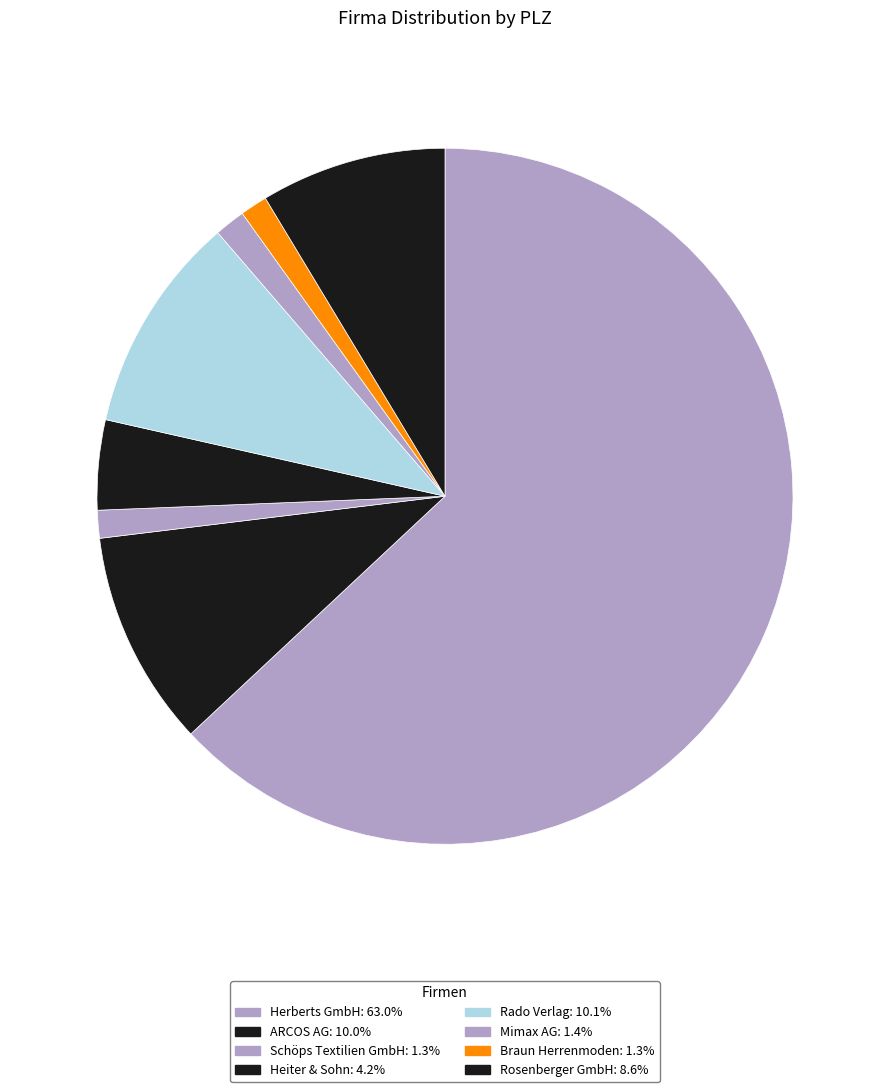

How many segments does this pie chart have?

8